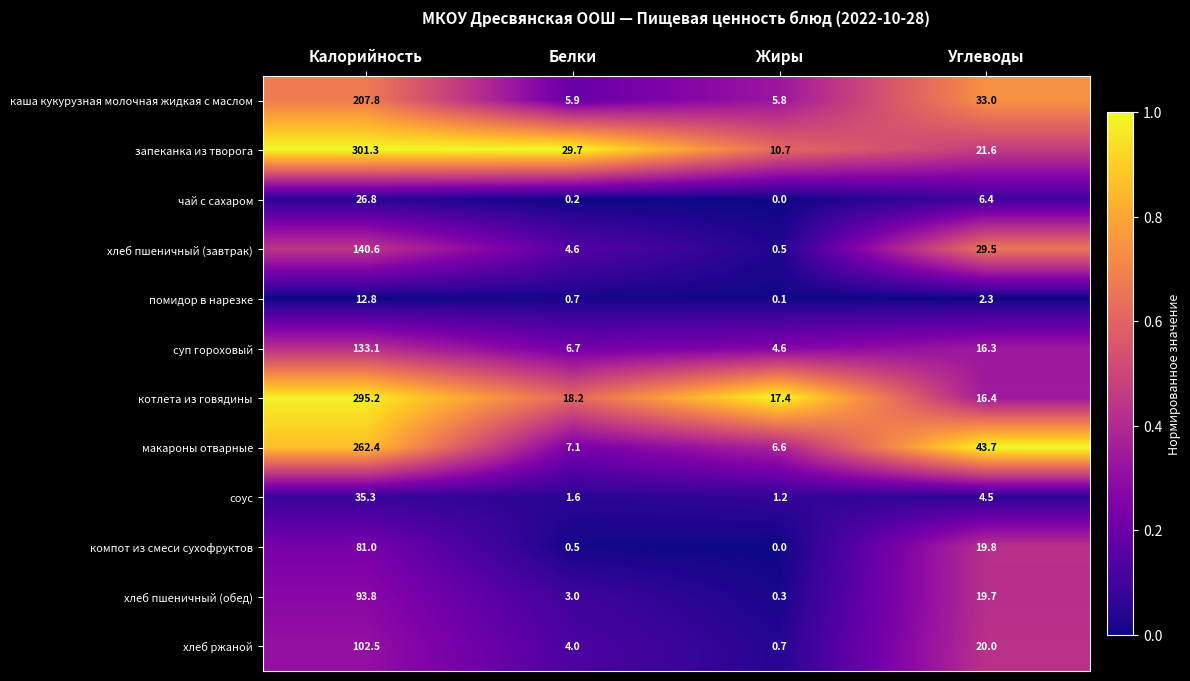

How many data points in соус are less than 4?

2